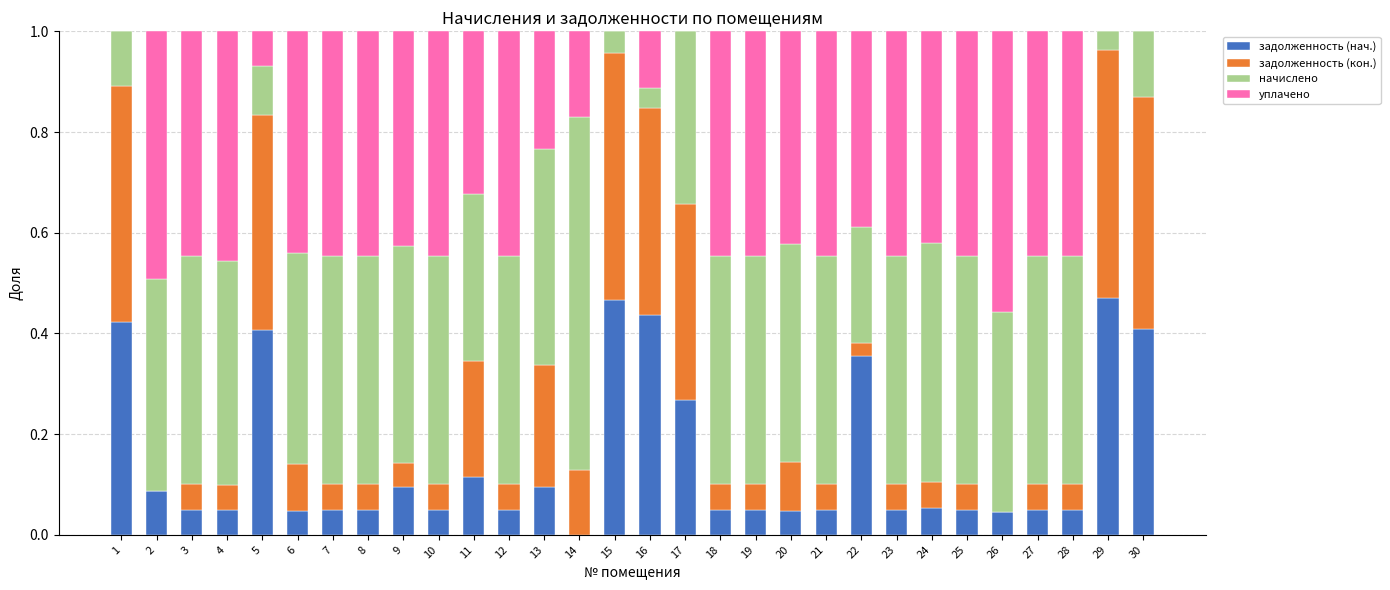

What is the total value across all series at 22?

1.0